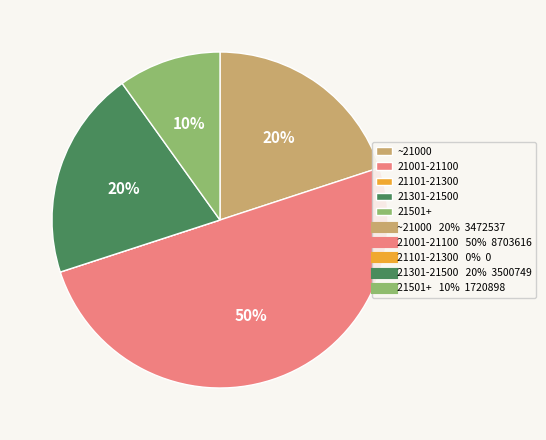

To the nearest percent, what is the difference between the largest and smallest slice percentages?

50%